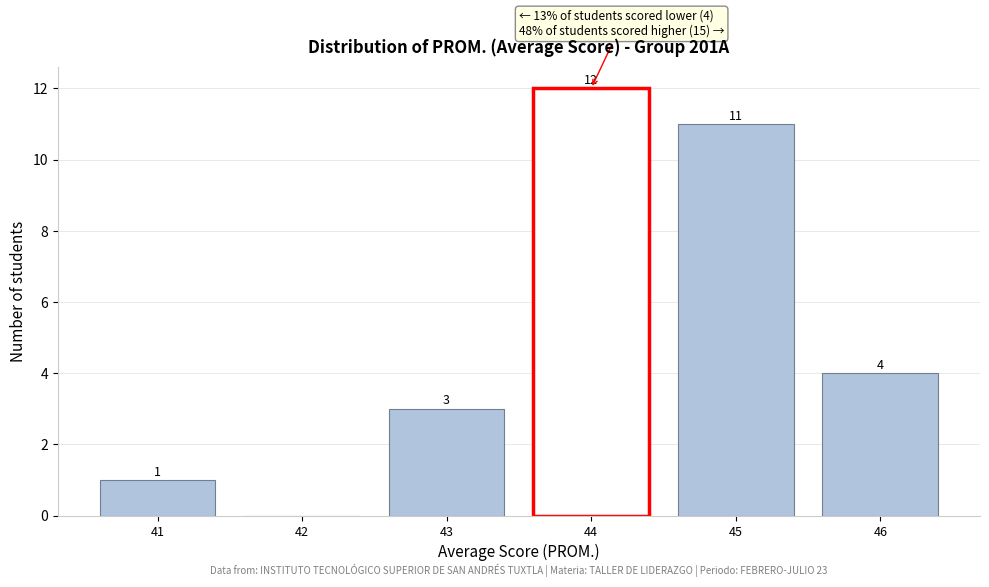

Reading left to right, transcribe all the data shown in this chart.

41=1	42=0	43=3	44=12	45=11	46=4